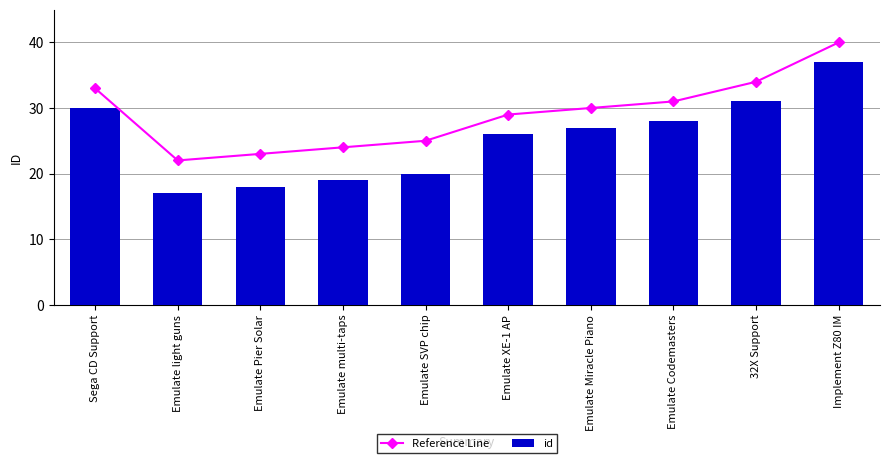

What is the total value across all series at Emulate SVP chip?

45